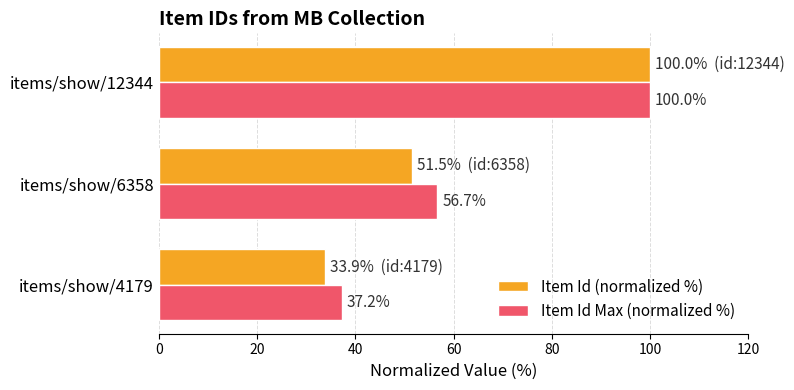

At which category is the sum across all series the highest?

items/show/12344